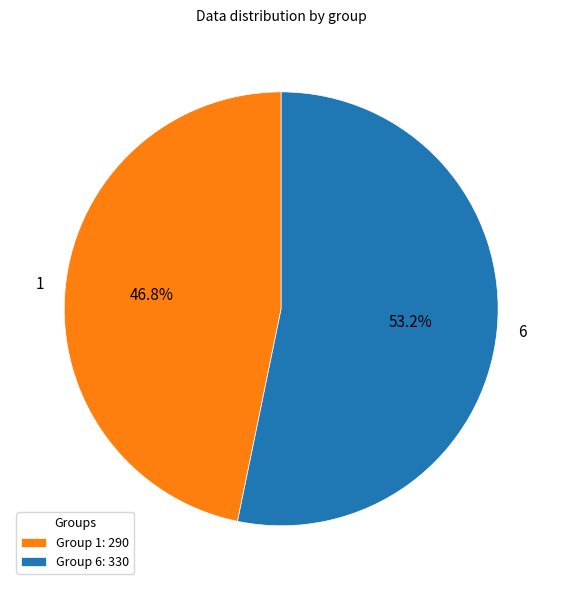

What percentage is the 6 slice, to the nearest percent?

53%